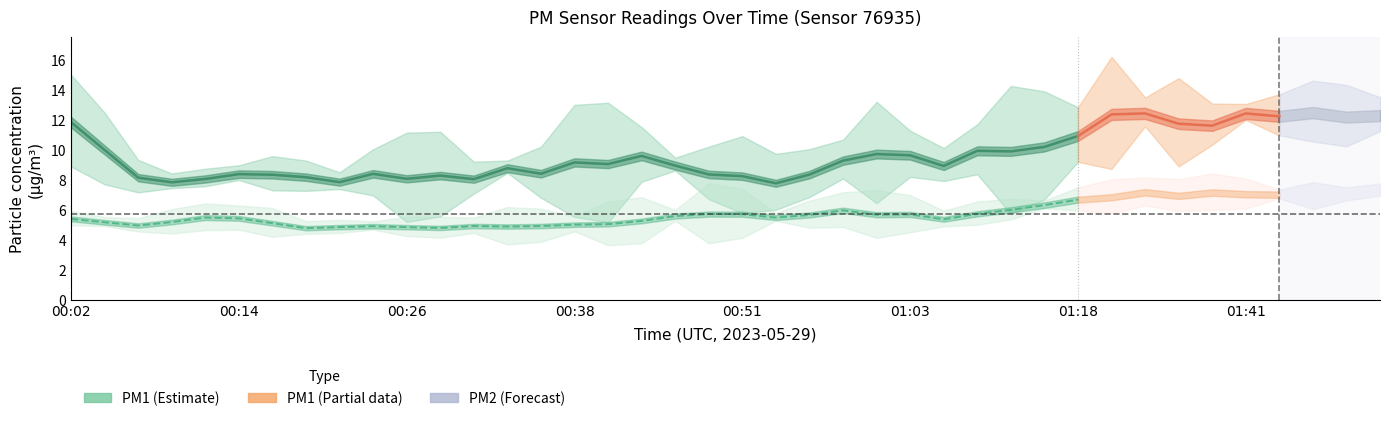

Which label corresponds to the largest value in the chart?

01:29